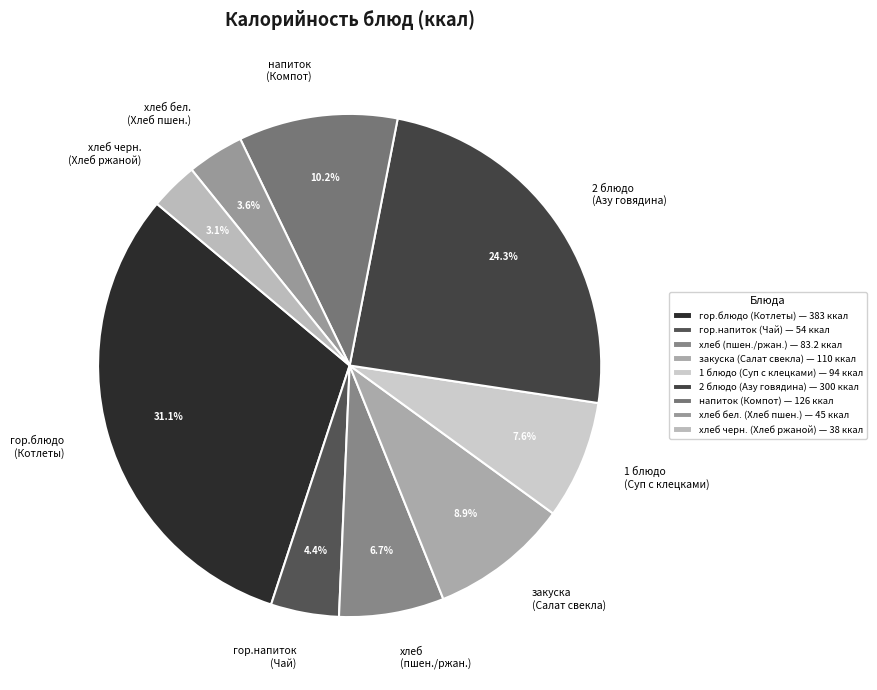

Count the number of slices in the pie.

9